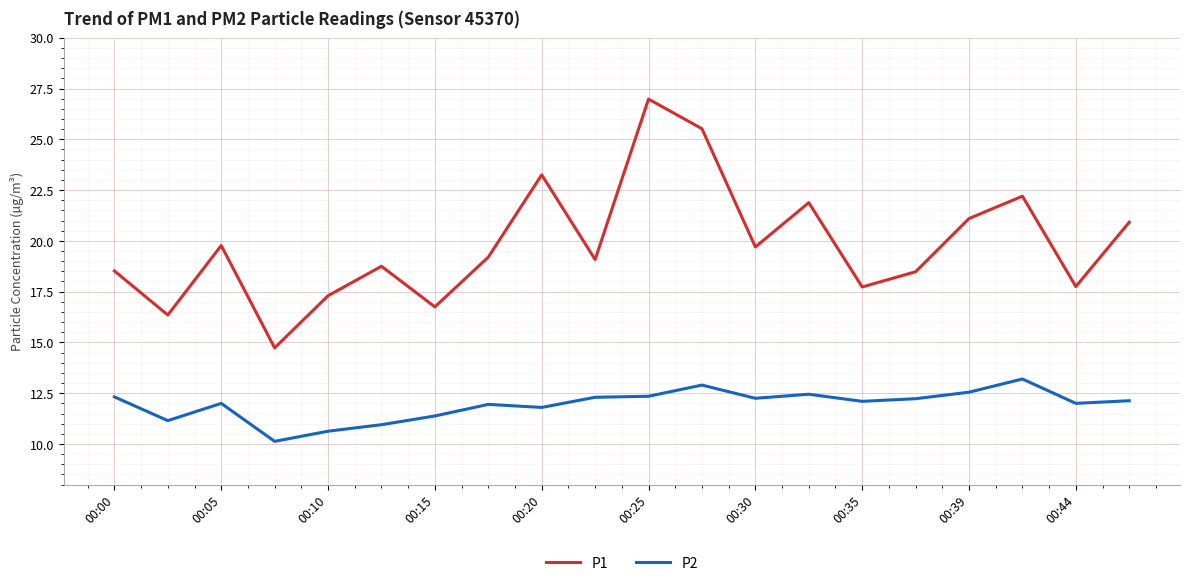

At how many categories does at least one series exceed 14?

20